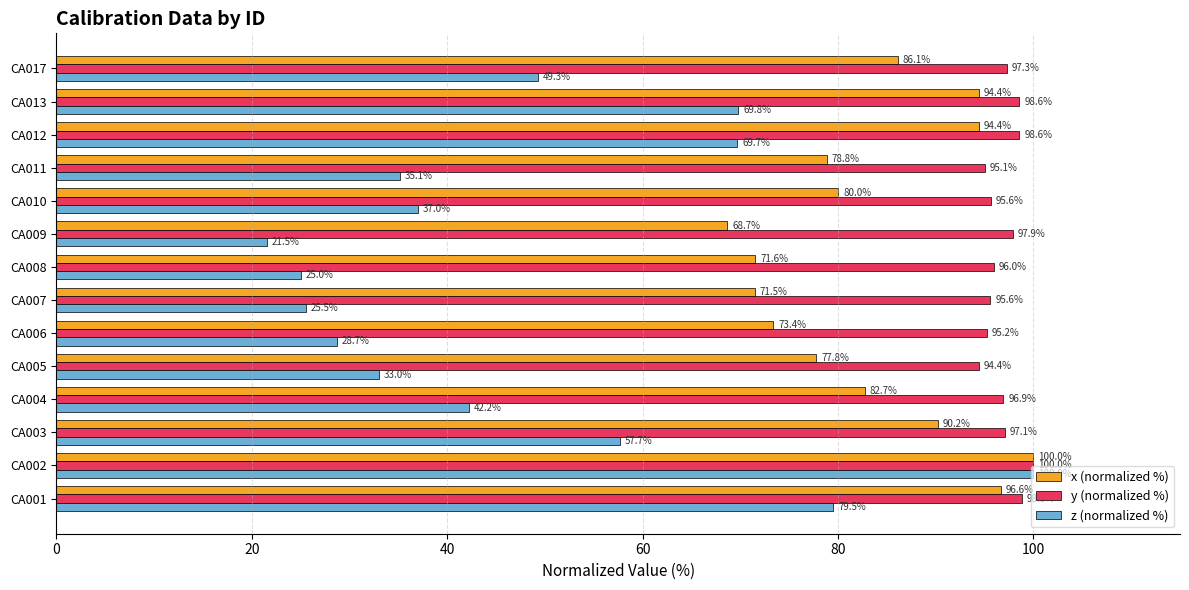

Which series has the largest total across all categories?

y (normalized %)